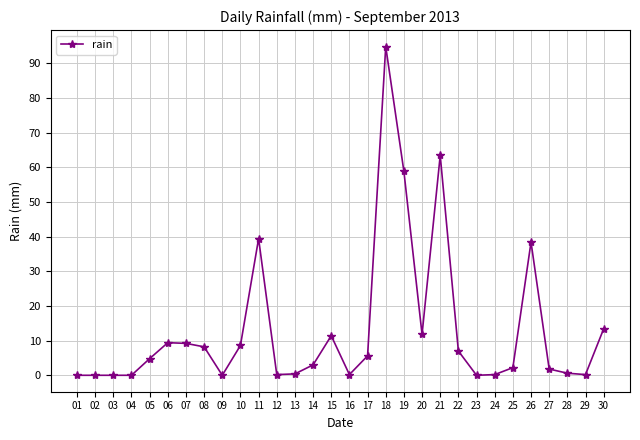

At which label is the value closest to 47?

11